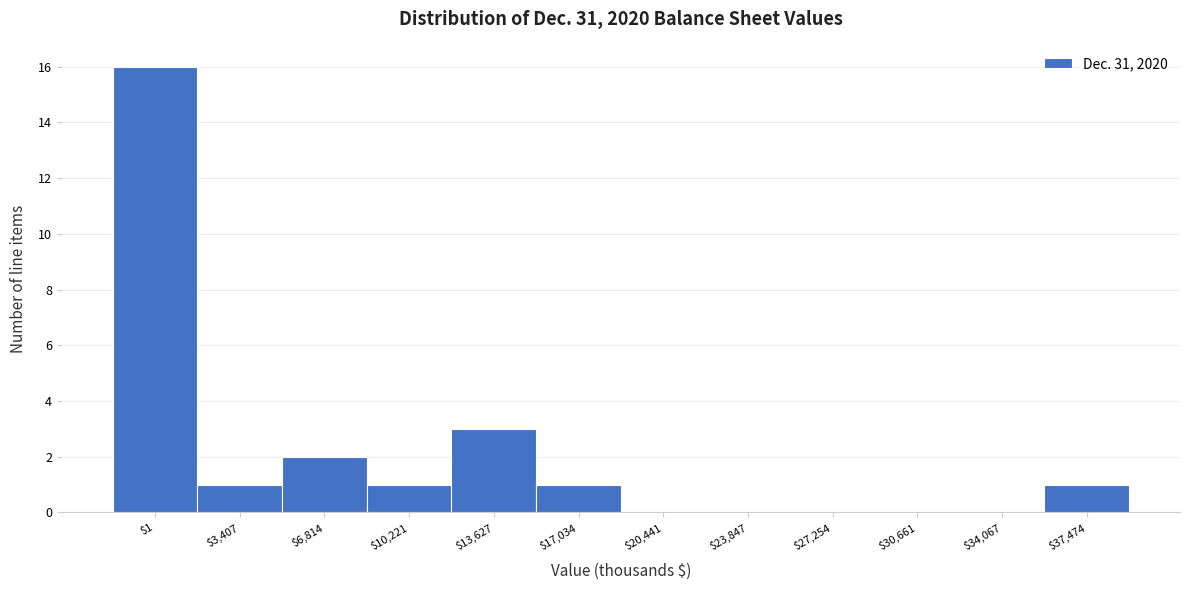

Which category has the highest value across all series?

$1